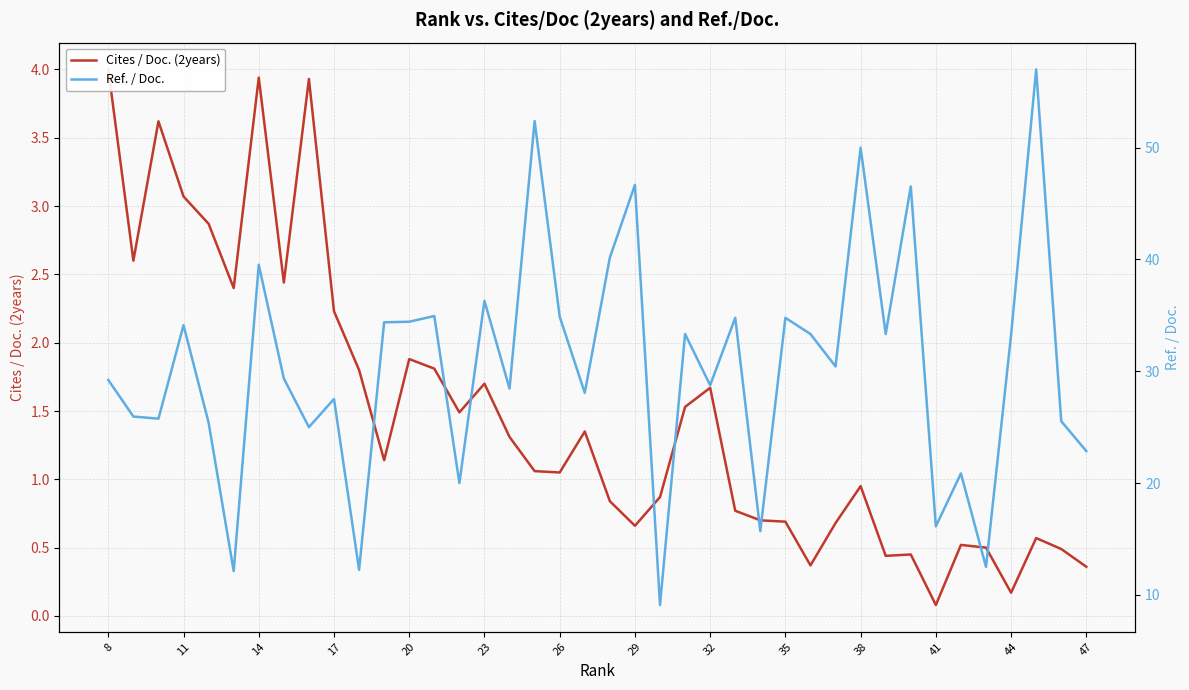

Reading right to left, list all the values displayed in this chart.

Cites / Doc. (2years): 4.0	2.6	3.6	3.1	2.9	2.4	3.9	2.4	3.9	2.2	1.8	1.1	1.9	1.8	1.5	1.7	1.3	1.1	1.1	1.4	0.8	0.7	0.9	1.5	1.7	0.8	0.7	0.7	0.4	0.7	0.9	0.4	0.5	0.1	0.5	0.5	0.2	0.6	0.5	0.4
Ref. / Doc.: 29.2	25.9	25.8	34.1	25.4	12.1	39.5	29.4	25.0	27.5	12.2	34.4	34.4	34.9	20.0	36.3	28.4	52.4	34.9	28.1	40.2	46.7	9.1	33.3	28.8	34.8	15.7	34.8	33.3	30.4	50.0	33.3	46.5	16.1	20.9	12.5	33.2	57.0	25.5	22.9